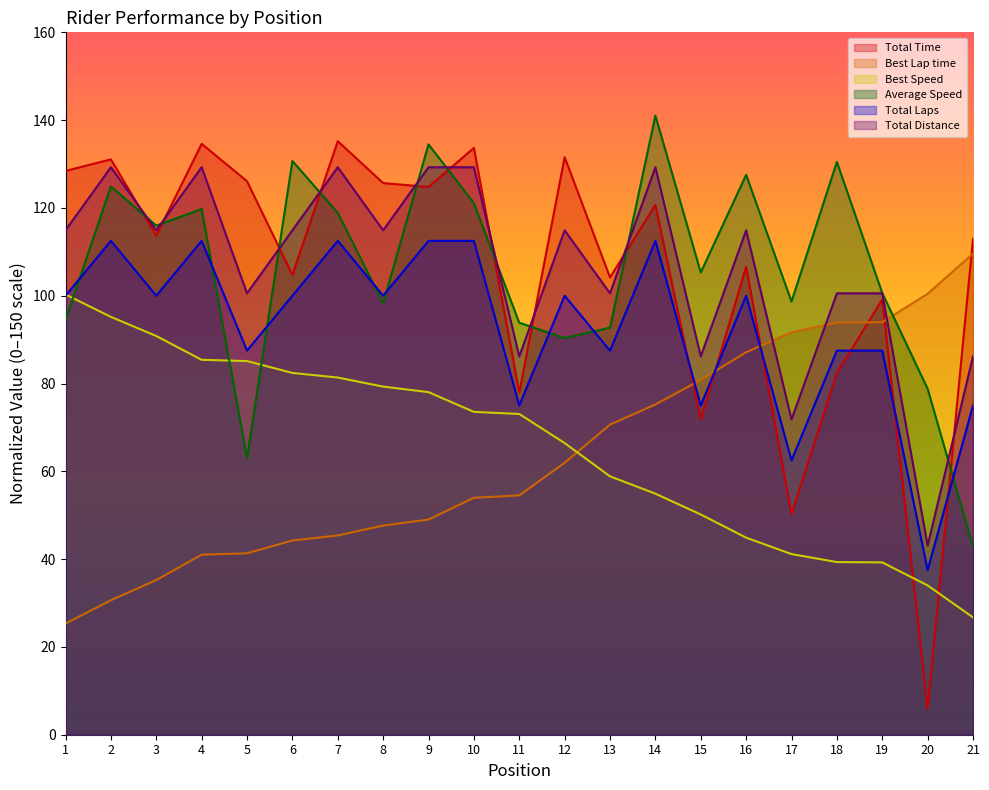

How many lines are shown in the chart?

6